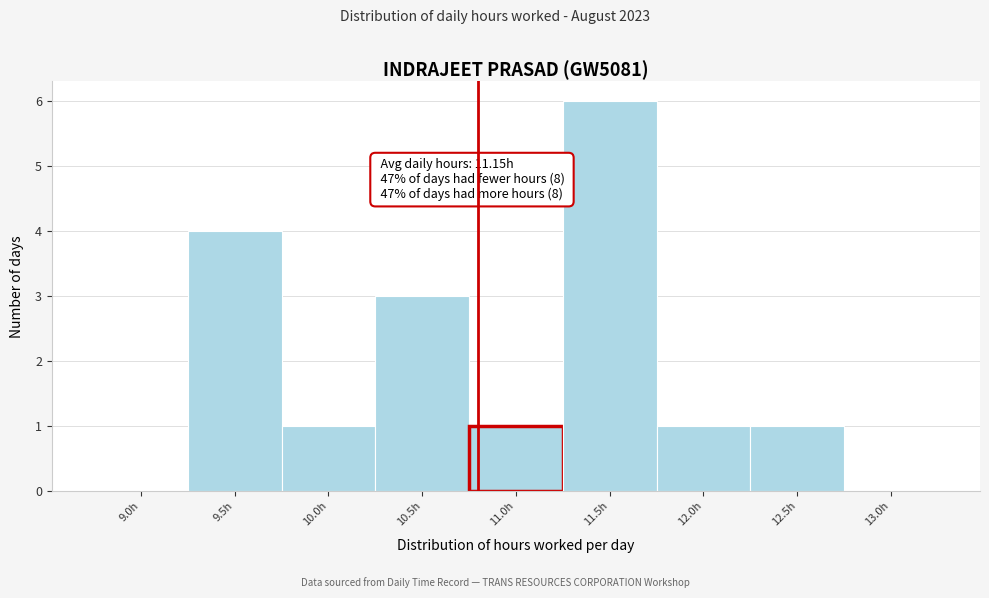

Reading left to right, extract all data points from this chart.

9.0h=0	9.5h=4	10.0h=1	10.5h=3	11.0h=1	11.5h=6	12.0h=1	12.5h=1	13.0h=0